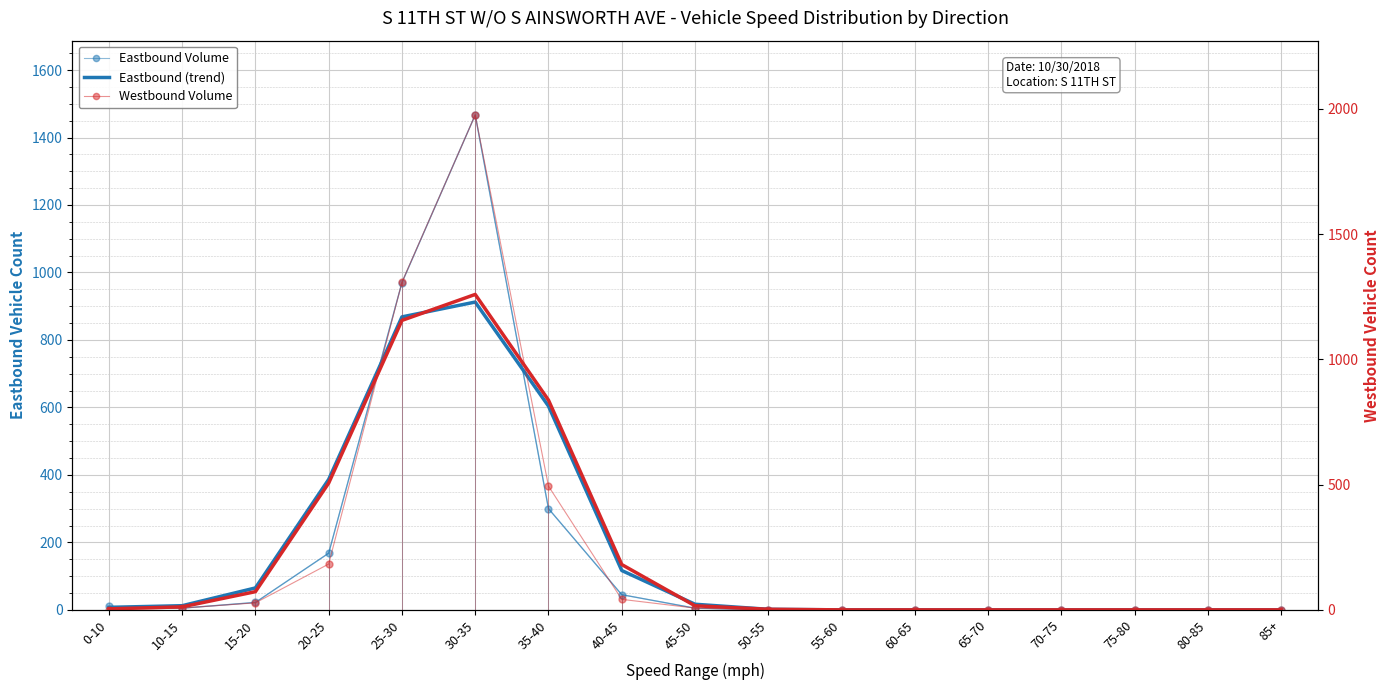

Which series has the largest range (max minus min)?

Westbound Volume